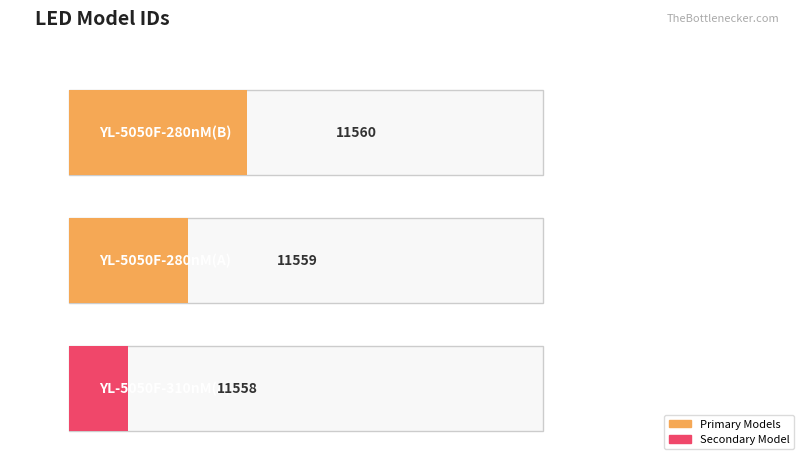

List the labels in order of value, largest first.

YL-5050F-280nM(B), YL-5050F-280nM(A), YL-5050F-310nM(A)